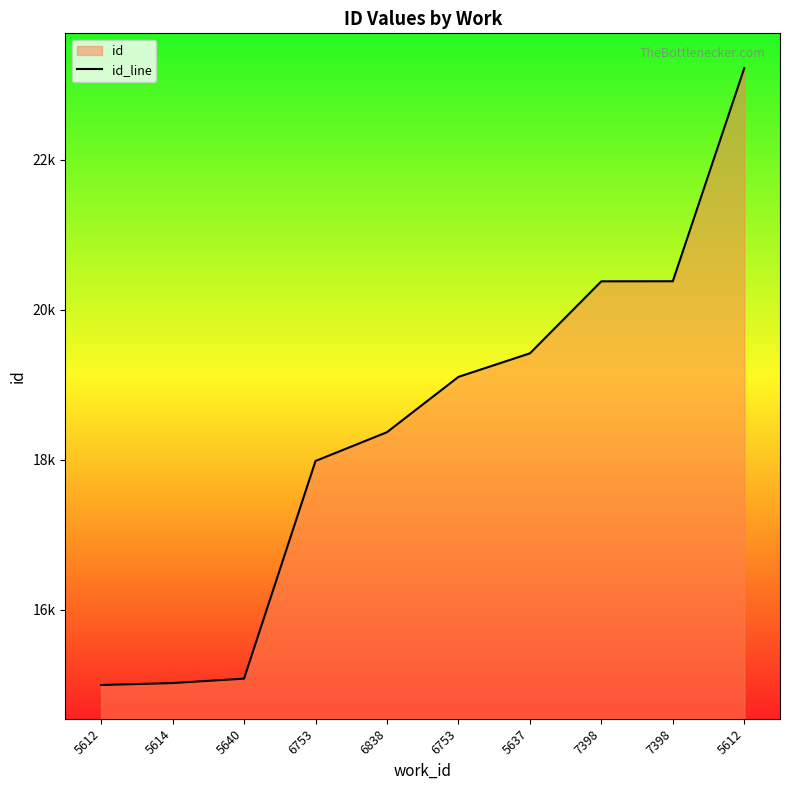

What is the change in value from 6753 to 7398?

+1276